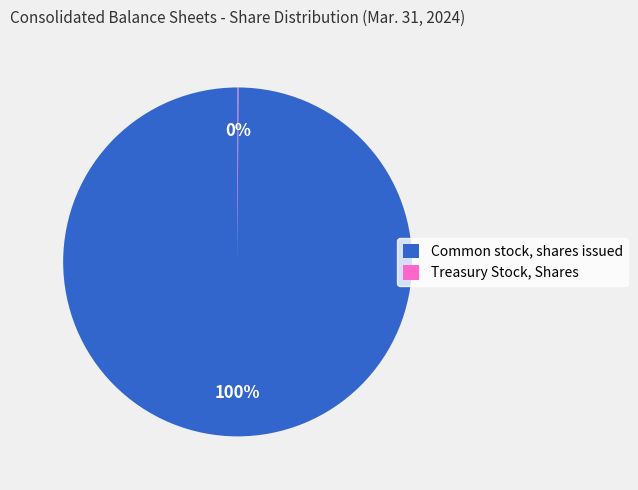

Which category accounts for the majority?

Common stock, shares issued